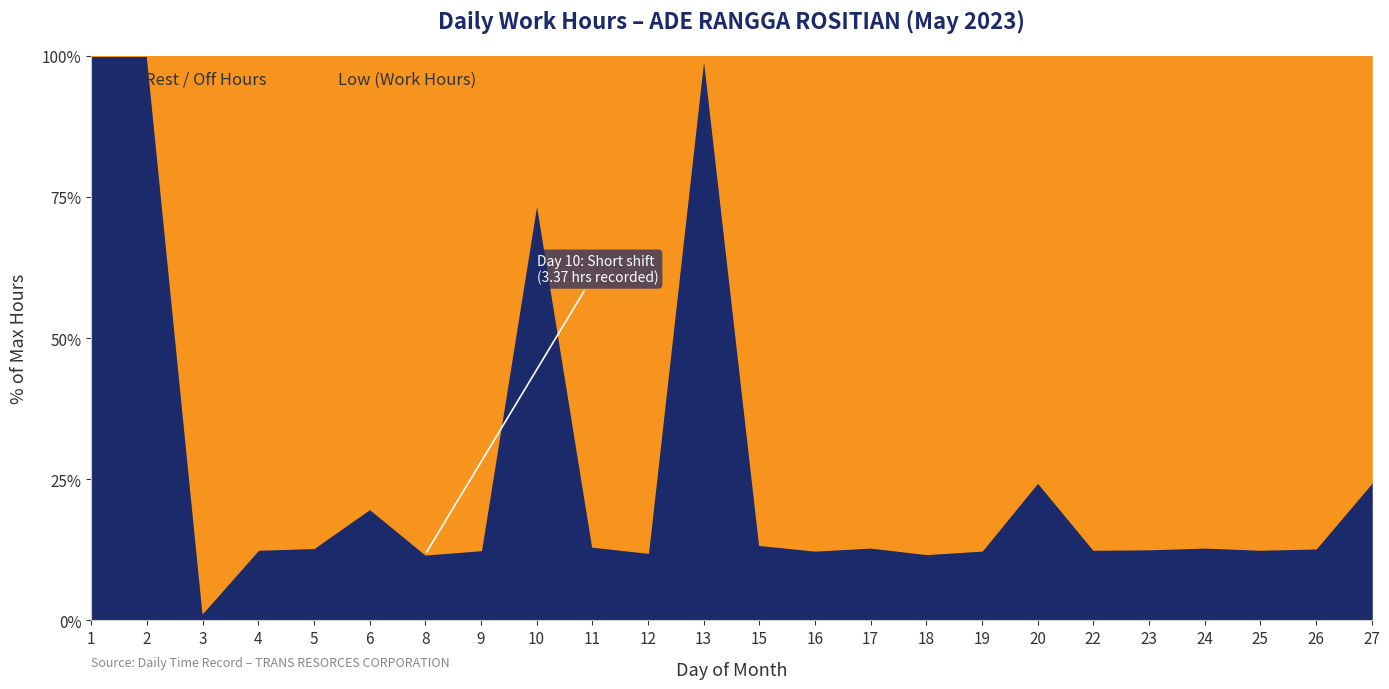

Rank the categories by Low (hours) value from highest to lowest.

3, 8, 18, 12, 16, 19, 9, 4, 22, 25, 23, 26, 5, 17, 24, 11, 15, 6, 27, 20, 10, 1, 2, 13